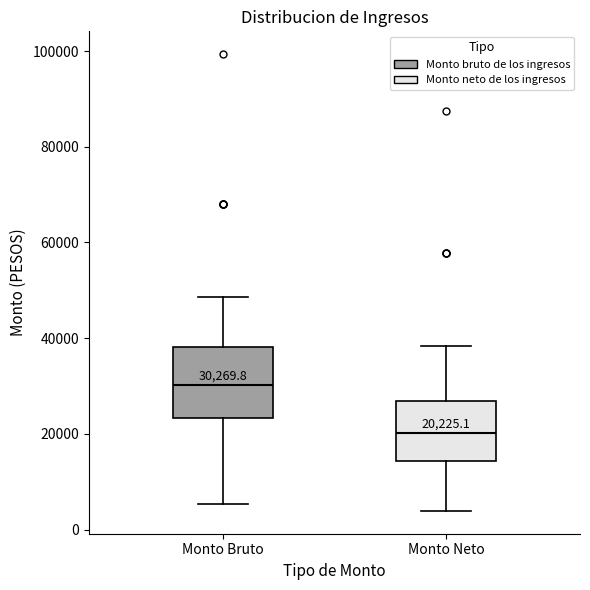

Comparing the boxes themselves (not the whiskers), which one is the tallest?

Monto Bruto